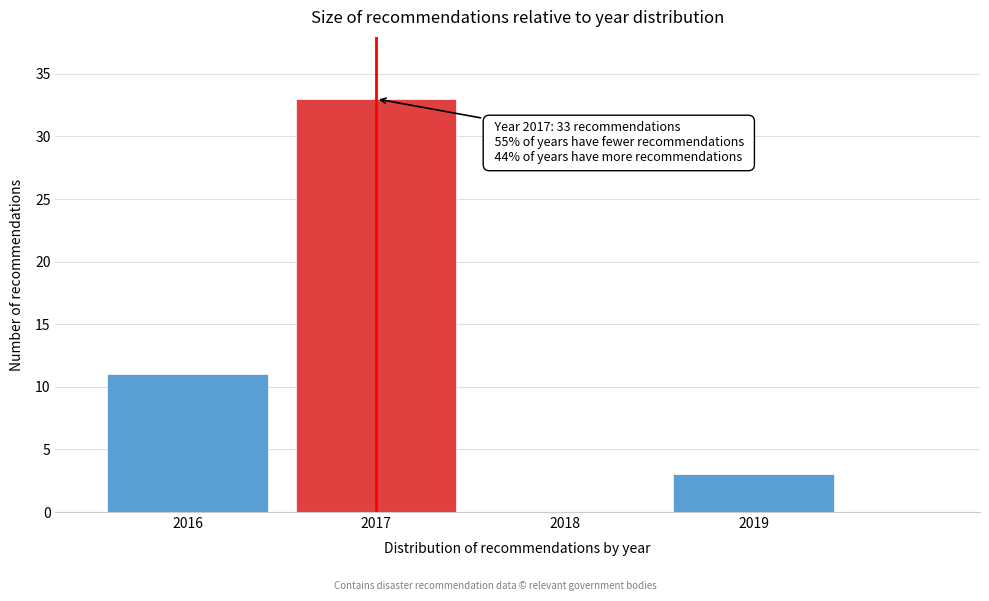

Reading right to left, extract all data points from this chart.

2019=3	2018=0	2017=33	2016=11